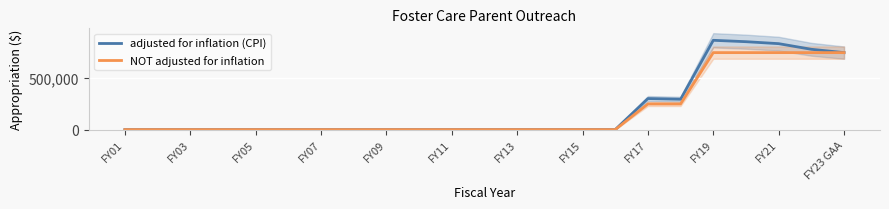

Between FY05 and 14, which series saw the biggest shift?

adjusted for inflation (CPI)